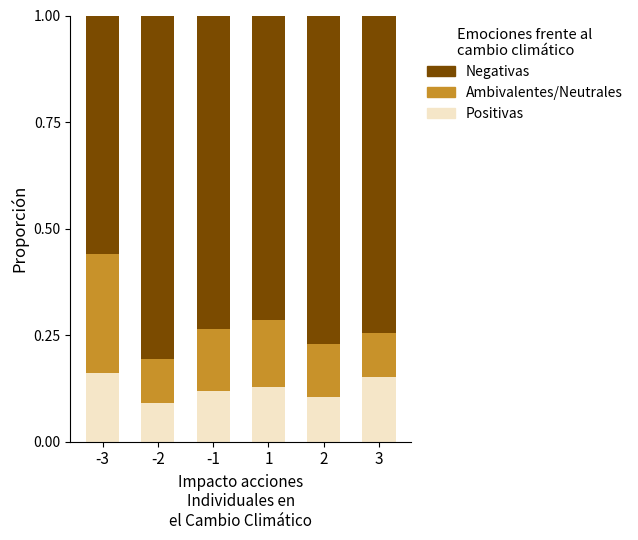

Count the Positivas values in the range 0 to 1.

6